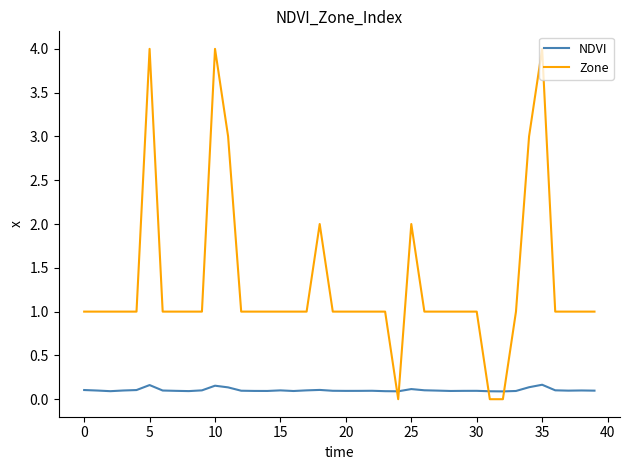

Rank the series by their average value, from highest to lowest.

Zone, NDVI